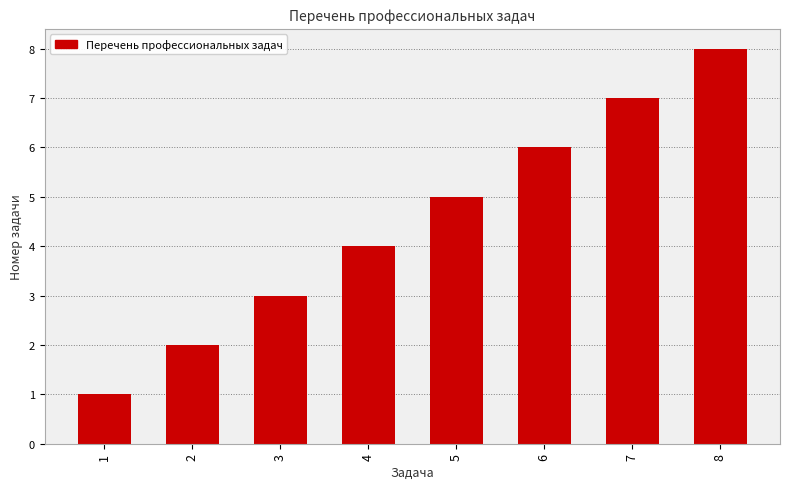

At which label is the value closest to 4?

4